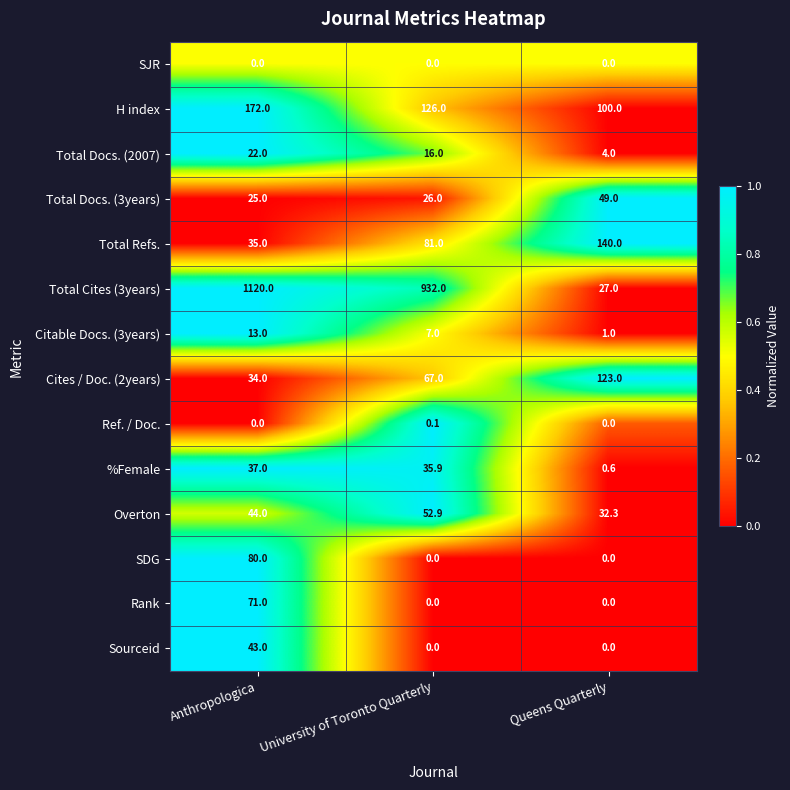

Which series changed the most between Anthropologica and University of Toronto Quarterly?

Total Cites (3years)